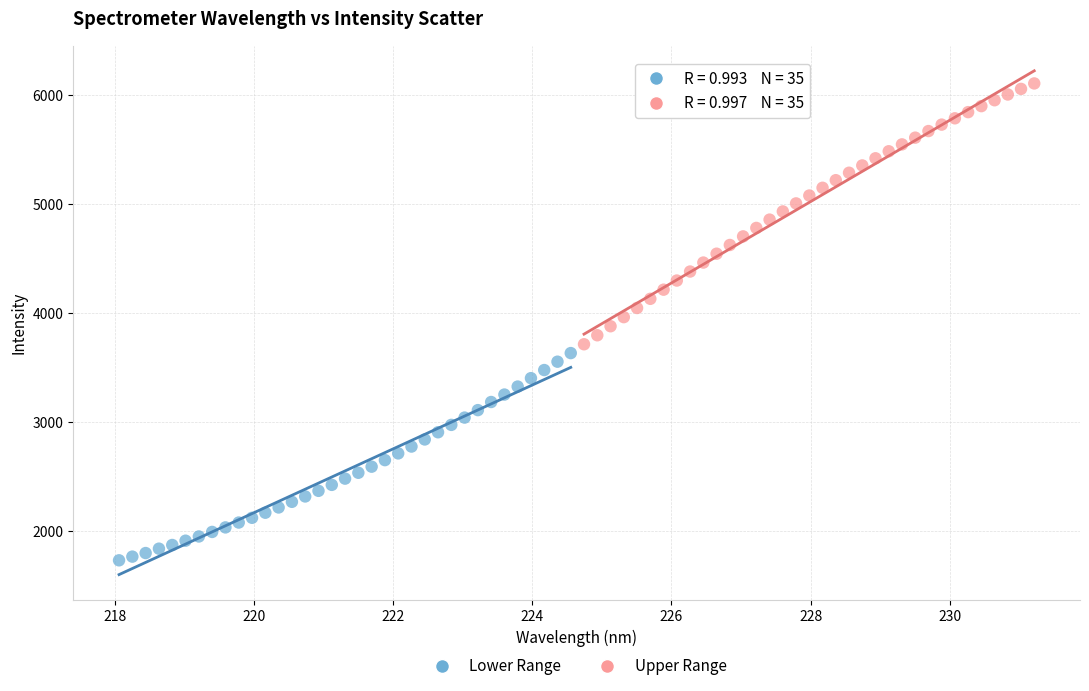

Which series contains the lowest Y value?

Lower Range